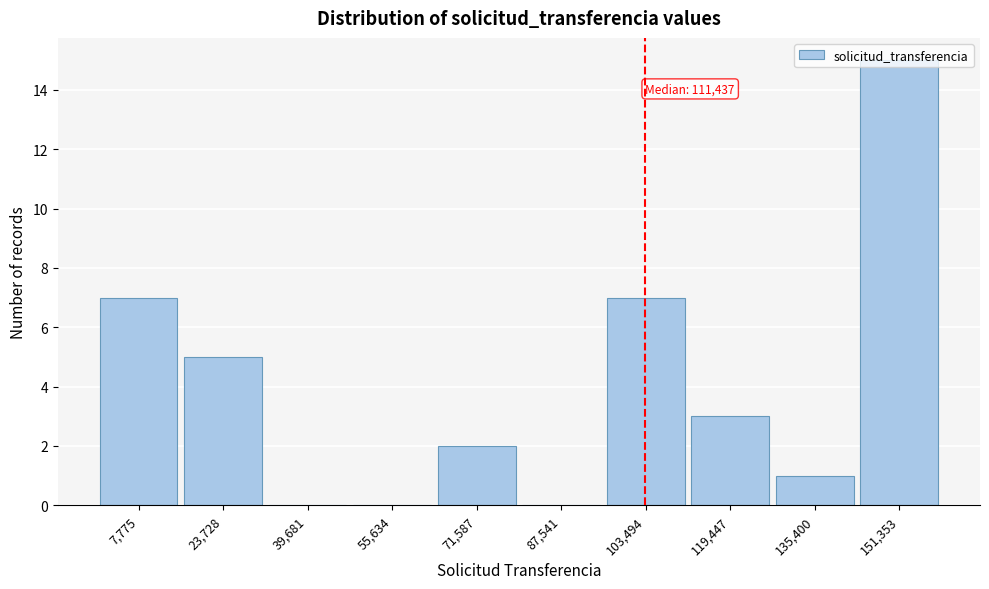

What is the approximate value at 23,728?

5